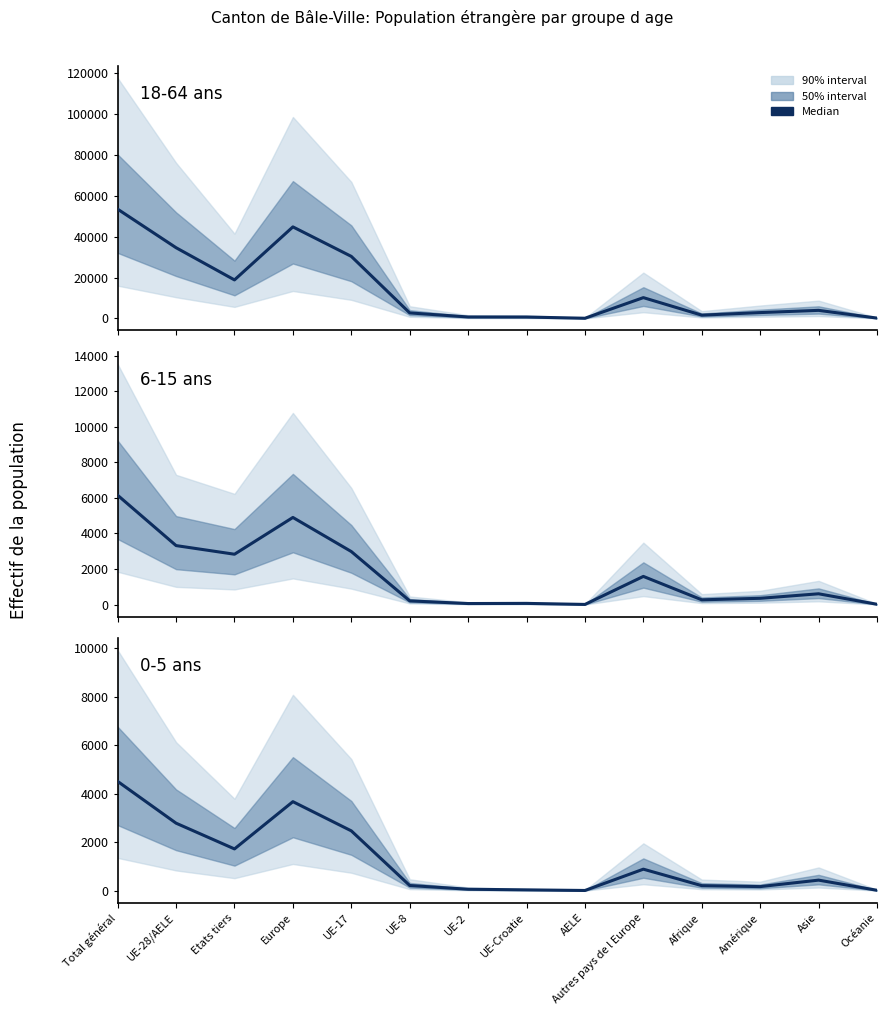

Reading left to right, list all the values displayed in this chart.

18-64 ans: 53460	34605	18855	44793	30363	2711	727	700	104	10188	1620	2871	3961	183
6-15 ans: 6144	3315	2829	4897	2980	206	57	65	7	1582	266	351	605	16
0-5 ans: 4510	2786	1724	3674	2469	214	60	34	9	888	208	169	436	17